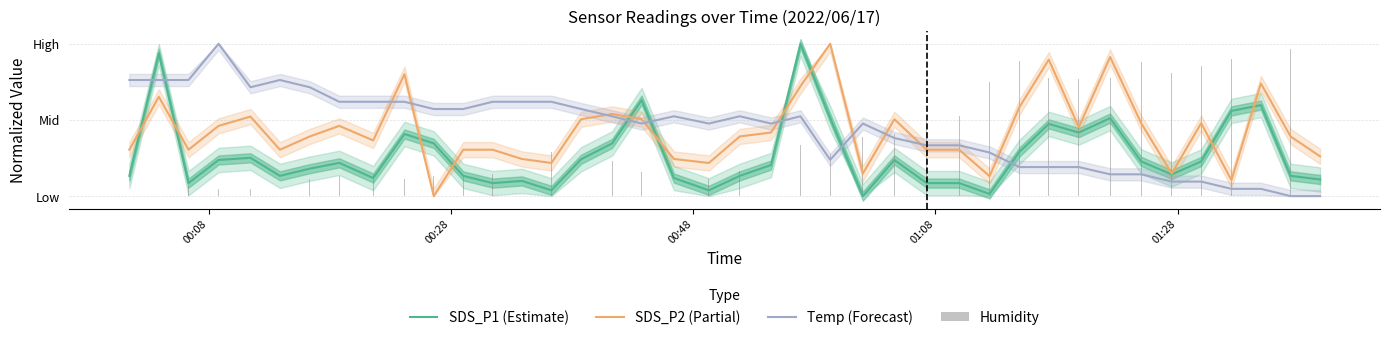

Is the value of Temp (Forecast) at 34 greater than the value of SDS_P1 (Estimate) at 35?

No